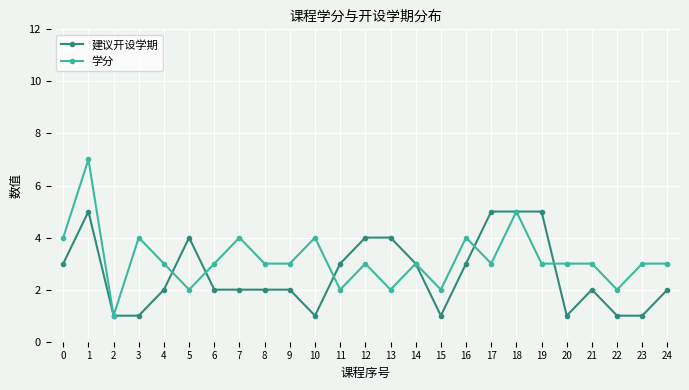

What is the lowest value of the 学分 series?

1